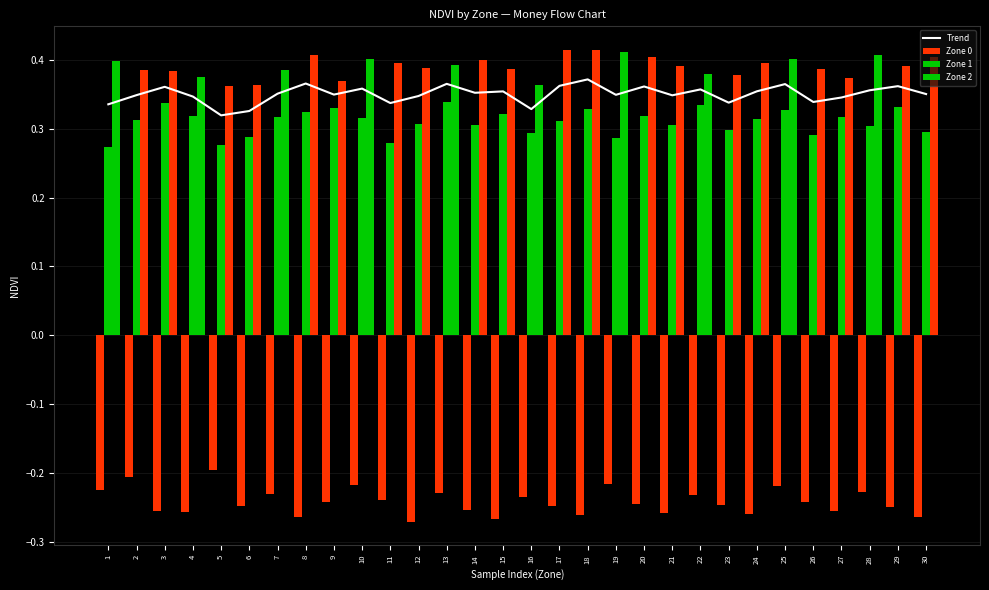

True or false: Trend has a value of 0.6 at 13.

False